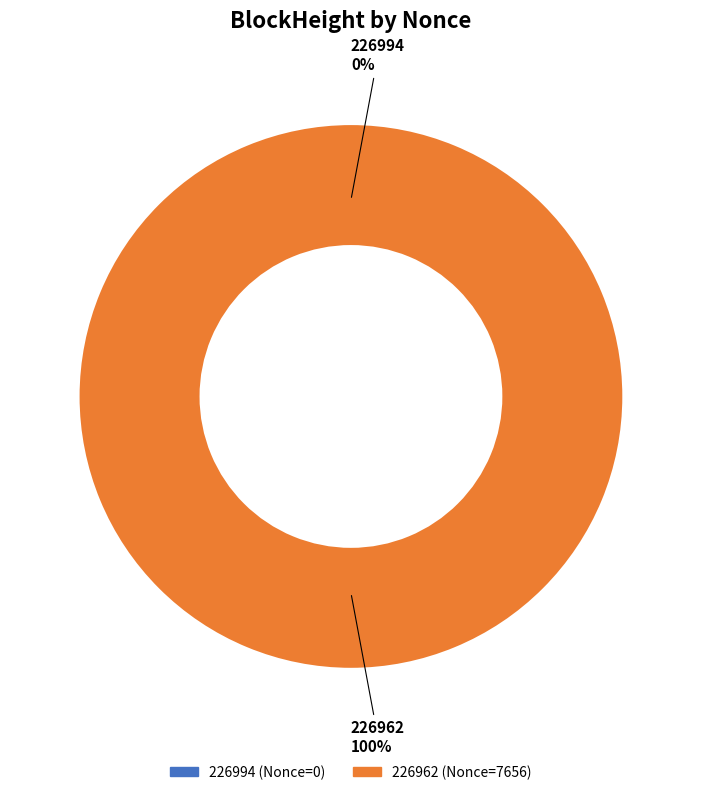

What is the smallest slice in the pie chart?

226994